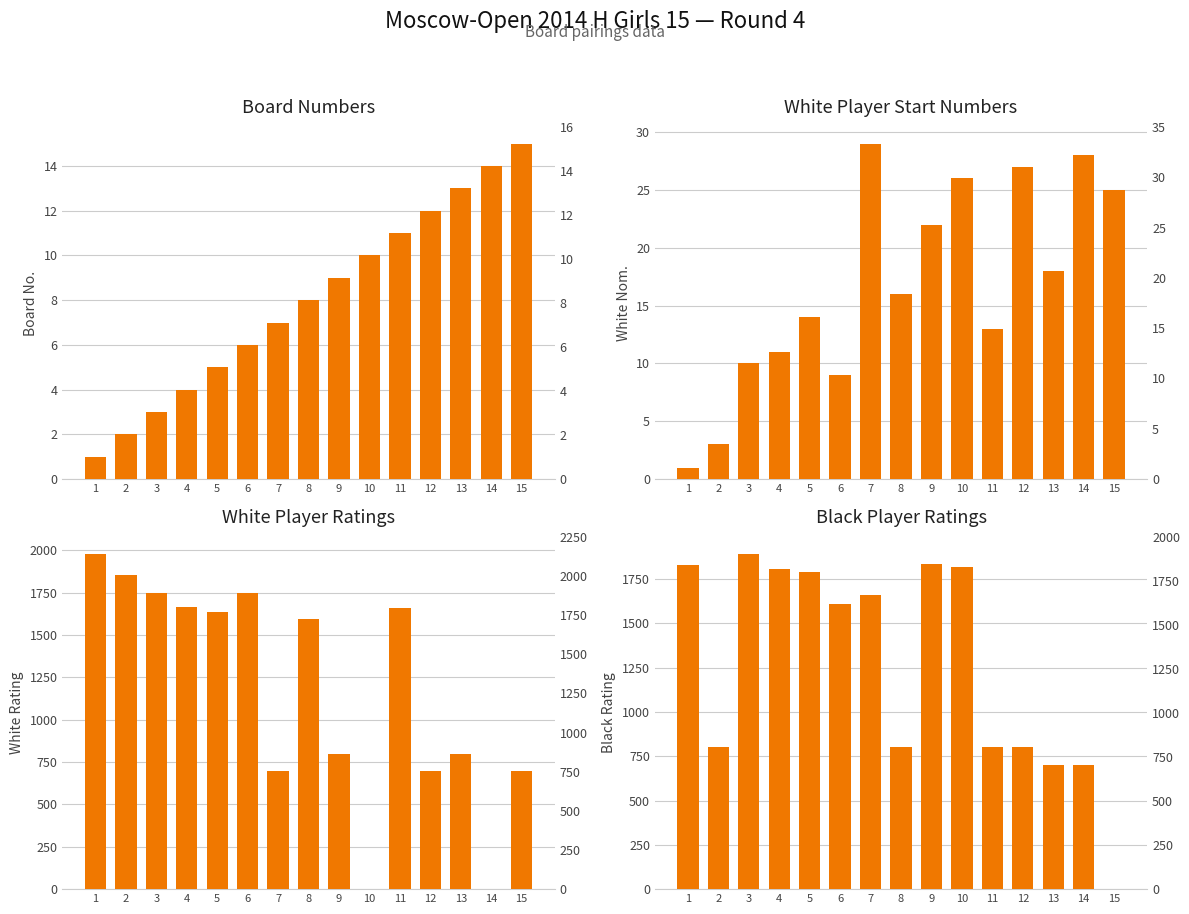

At which label does White Nom. reach its peak?

7